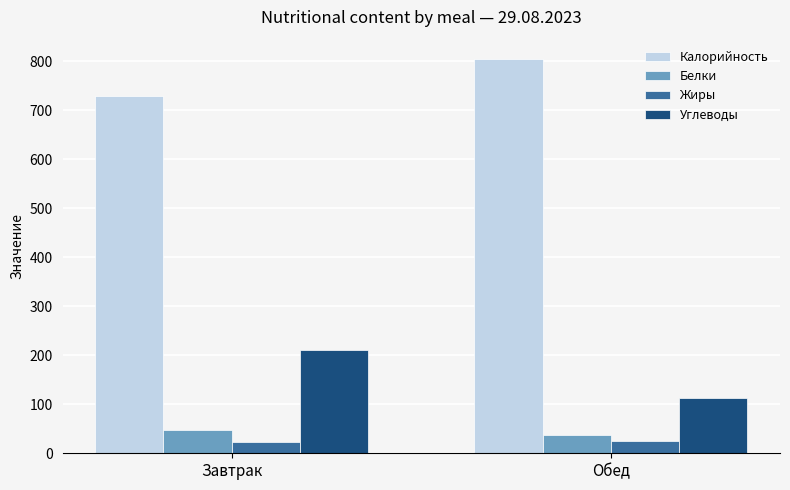

Is the value of Жиры at Завтрак greater than the value of Белки at Обед?

No